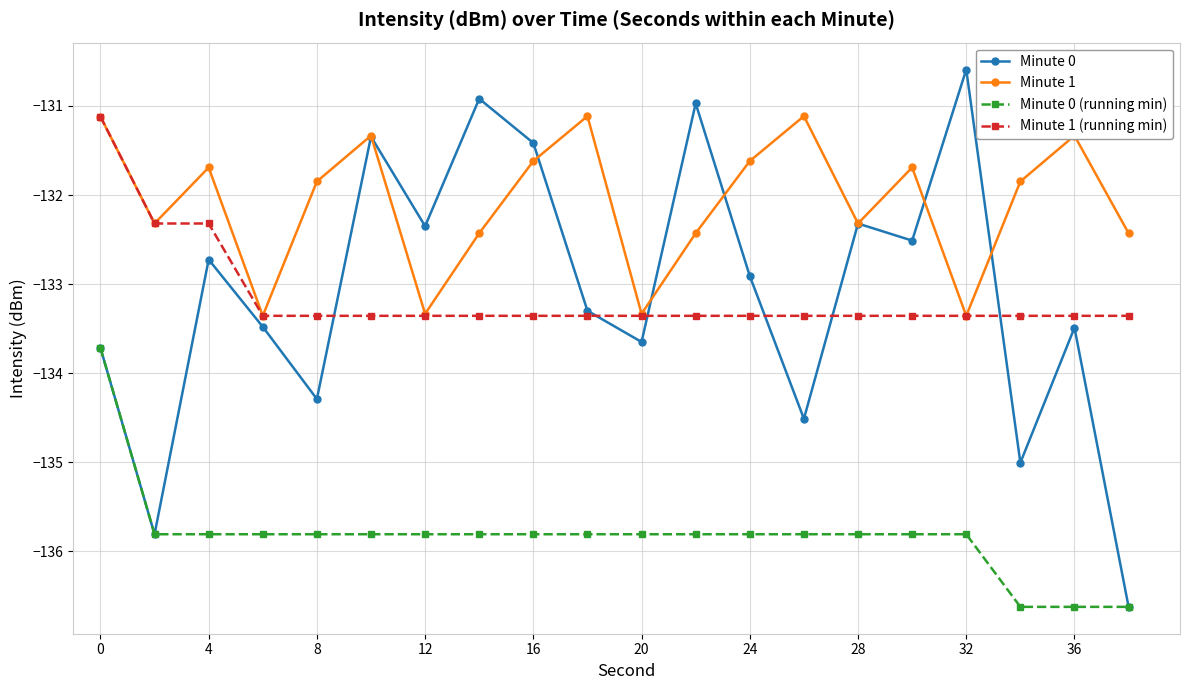

In Minute 1, how many points are lower than both neighbors (excluding endpoints)?

6